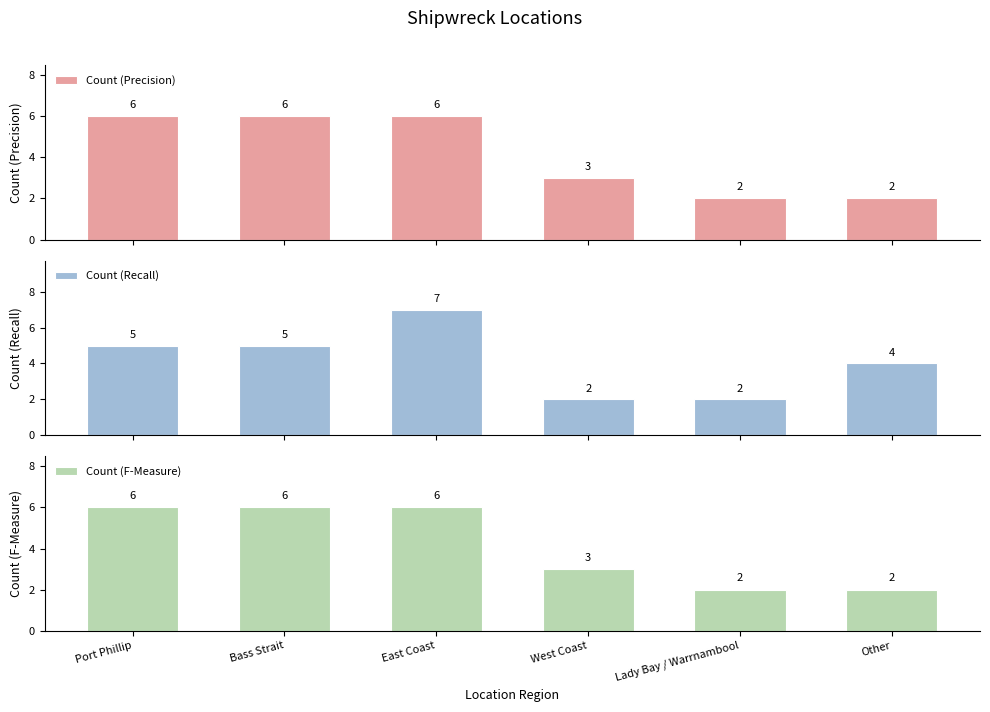

What is the difference between the maximum and minimum values in the Count (F-Measure) series?

4